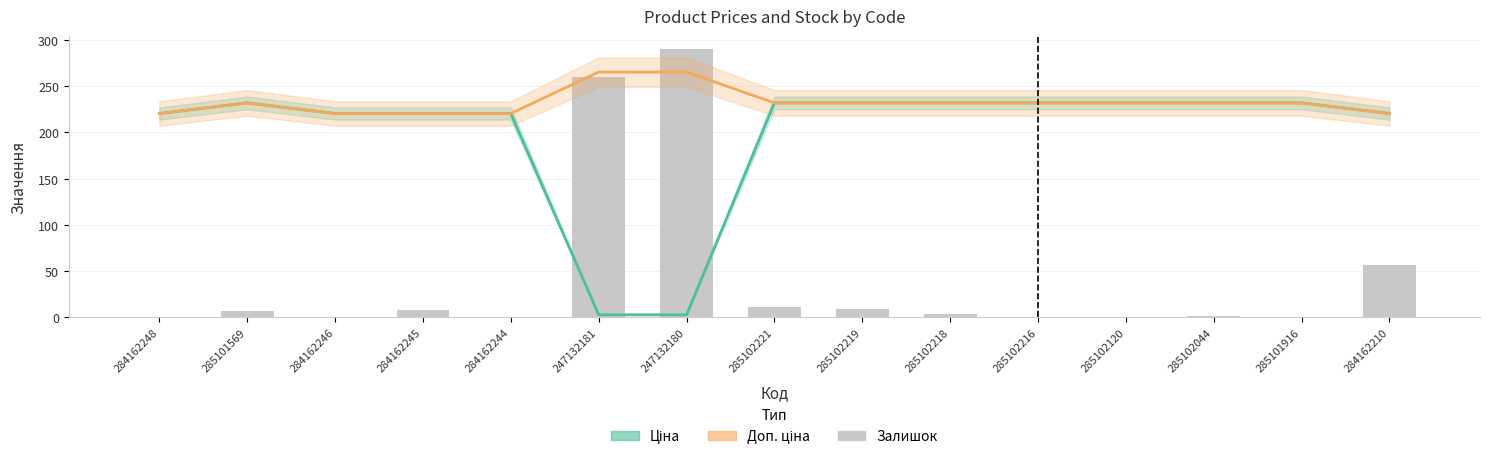

What is the label of the 11th bar from the left?

285102216